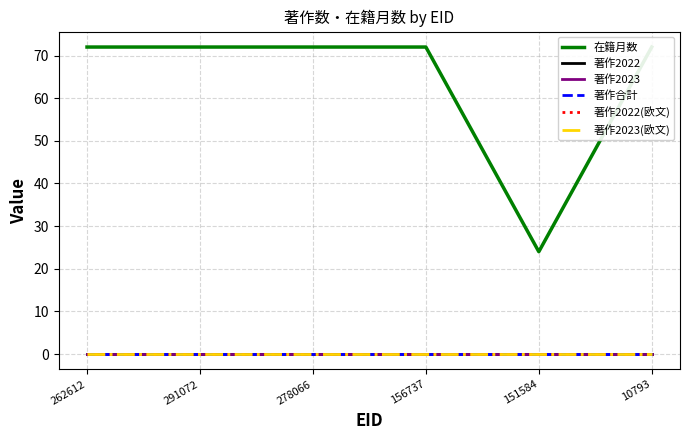

List the labels in order of 著作2023 value, smallest first.

262612, 291072, 278066, 156737, 151584, 10793